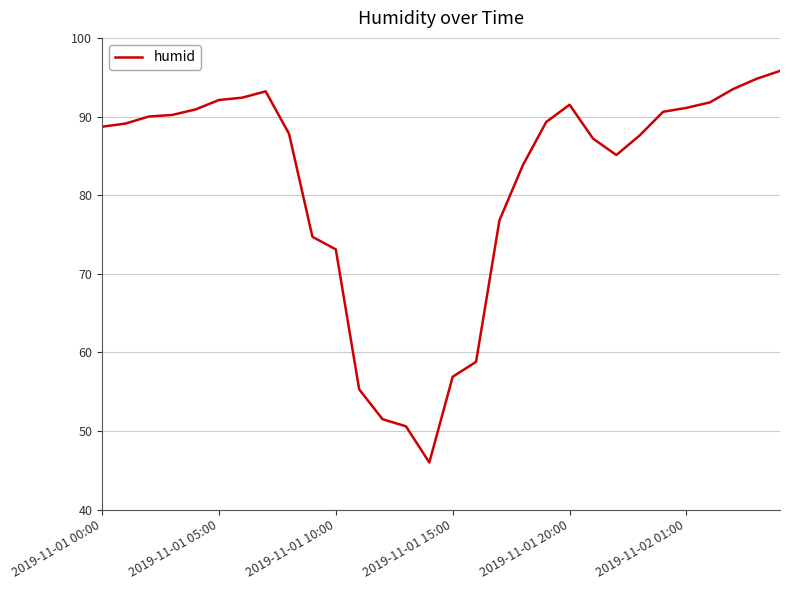

What is the smallest value displayed?

46.0